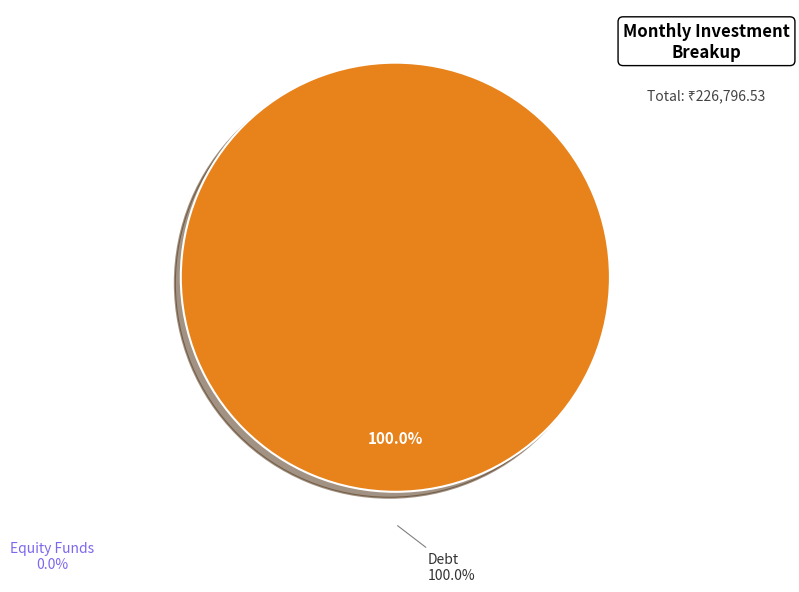

Which category accounts for the majority?

Debt